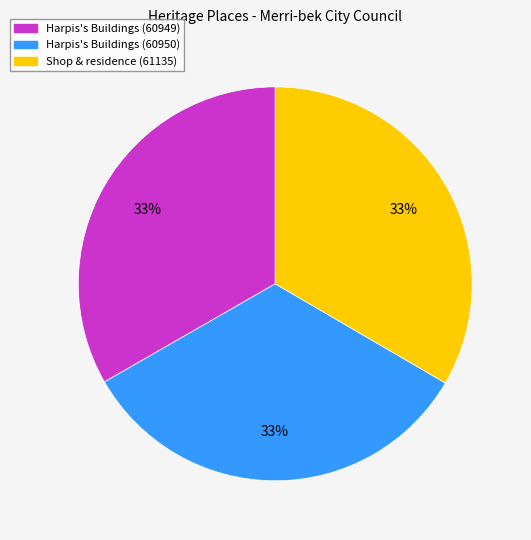

Does Shop & residence (61135) represent more than half of the total?

No